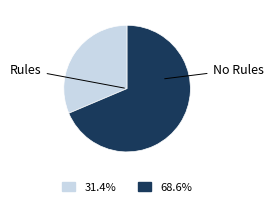

Does any single category account for the majority?

Yes